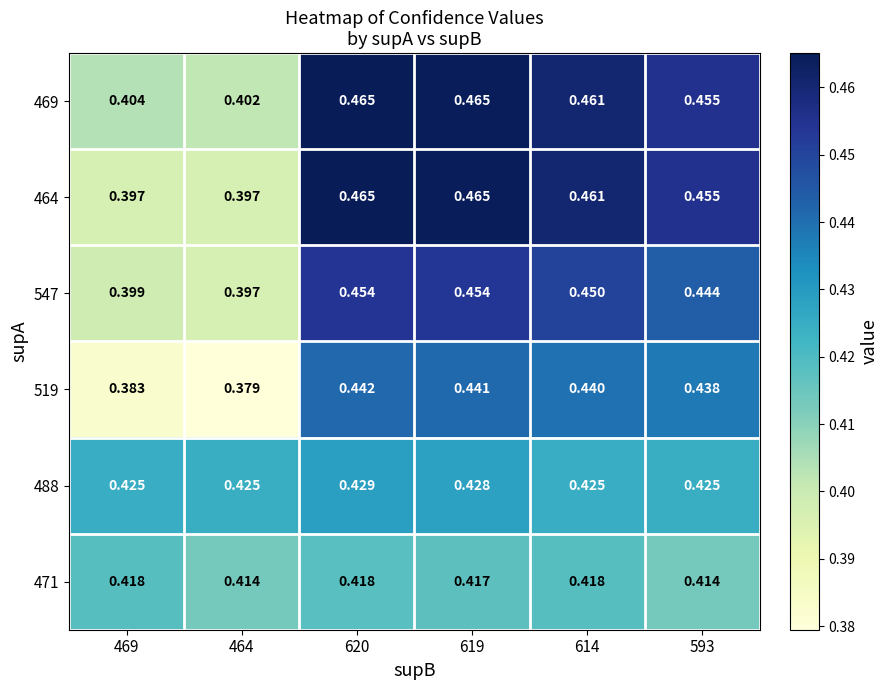

Is the value of 469 at 620 greater than the value of 488 at 620?

Yes